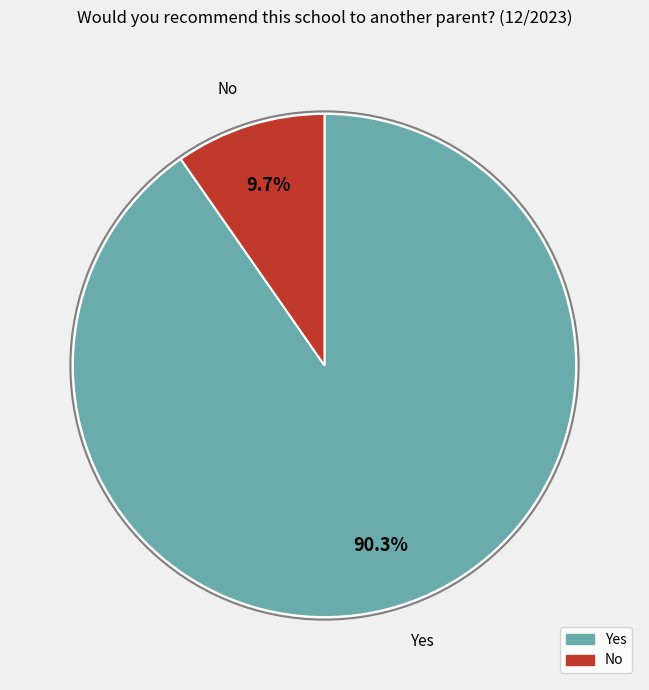

The No slice represents 10% of the pie. True or false?

True